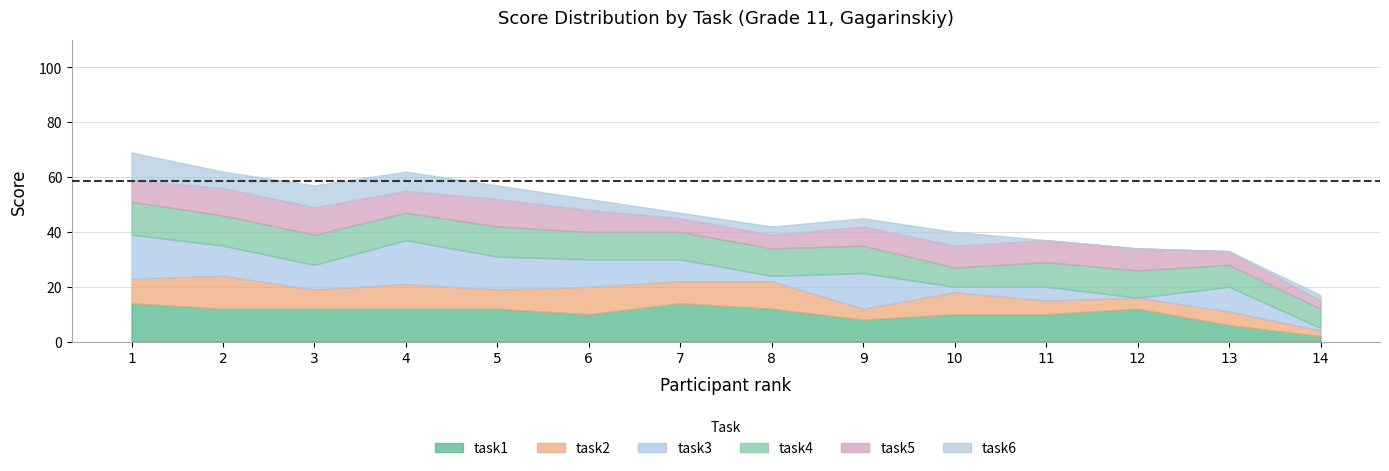

Is it true that task5 equals 5 at 4?

False